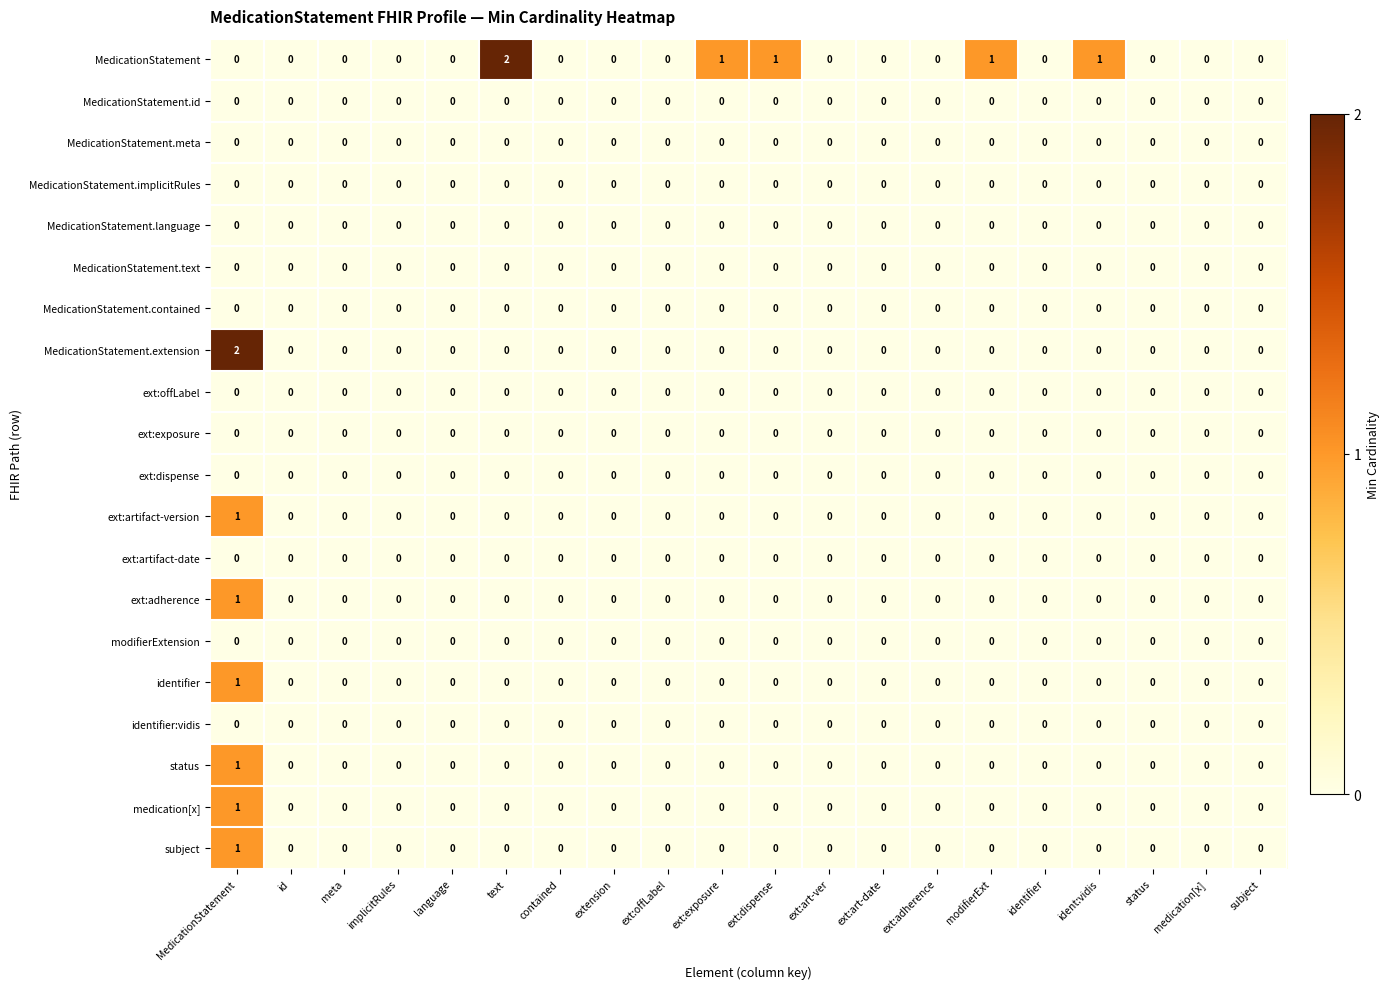

How many status values are between 0 and 1?

20